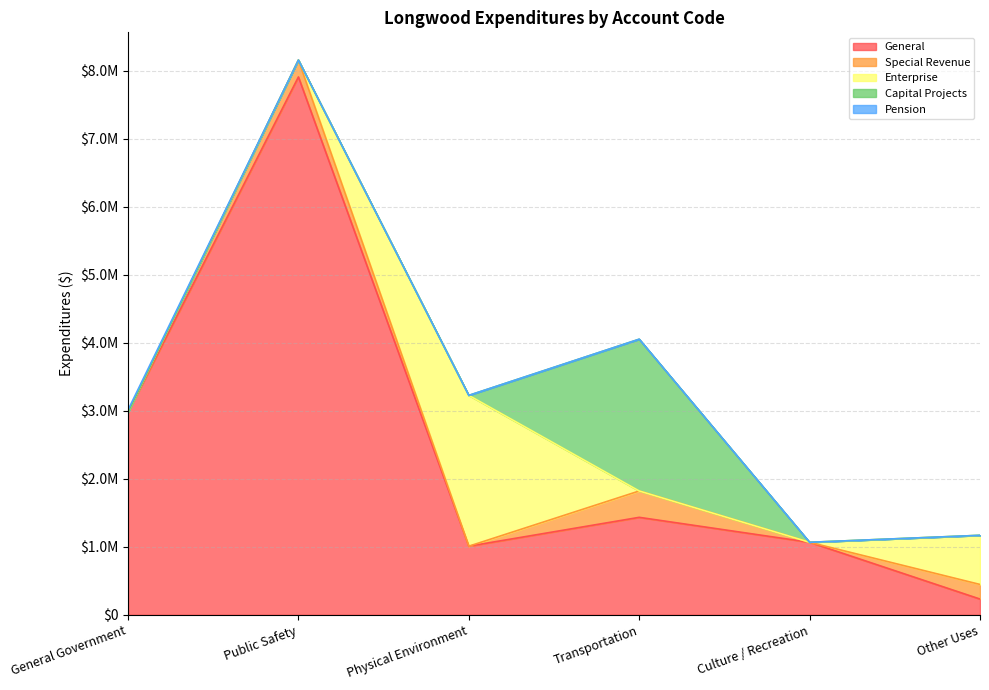

Is it true that General equals 2976090 at General Government?

True